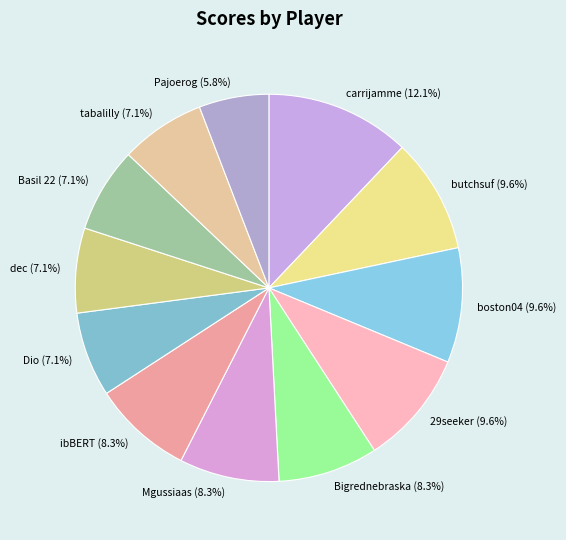

What portion of the pie excludes boston04?

90.4%